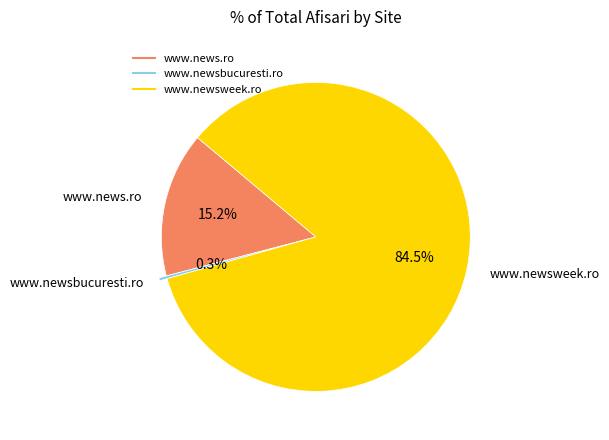

What is the ratio of the value at www.news.ro to the value at www.newsbucuresti.ro?

50.8